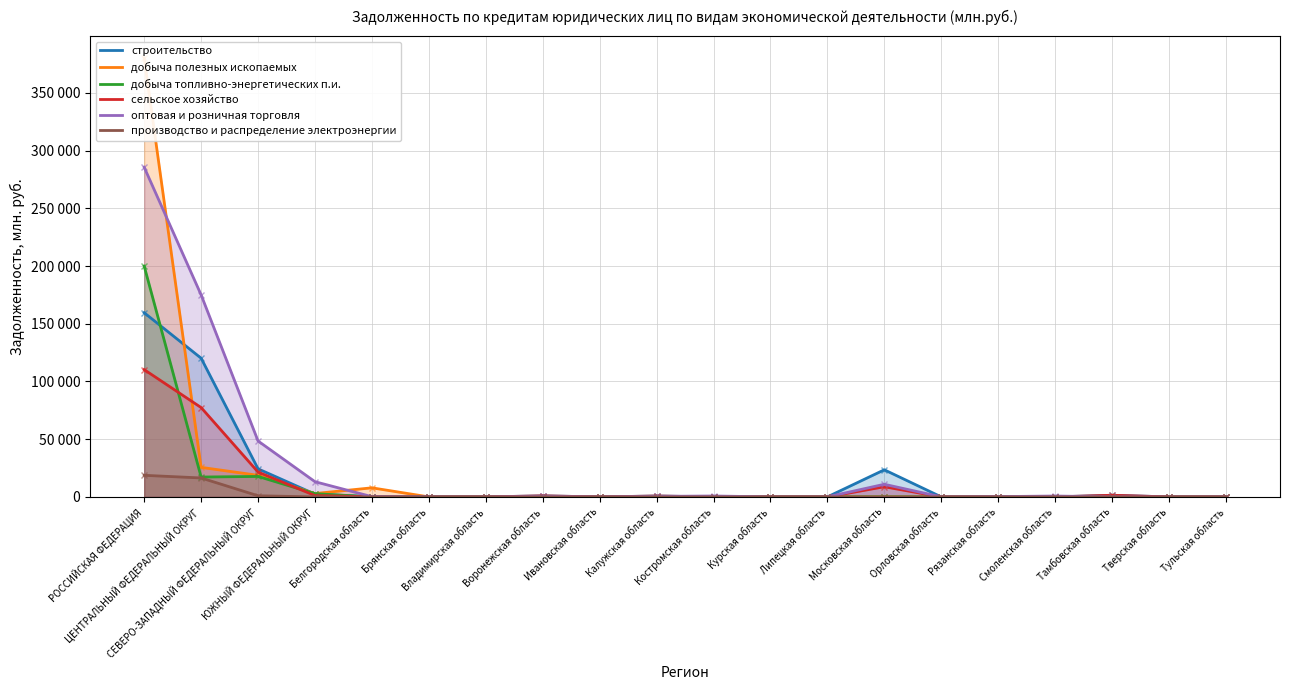

True or false: производство и распределение электроэнергии and оптовая и розничная торговля intersect in this chart.

False